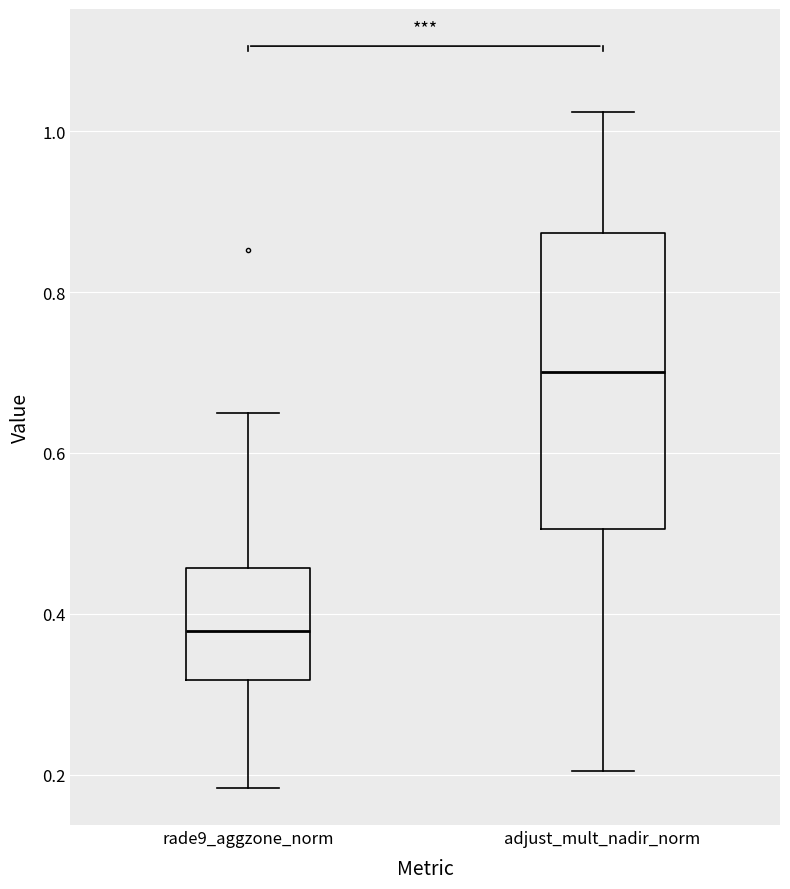

Which box's median line is the highest?

adjust_mult_nadir_norm